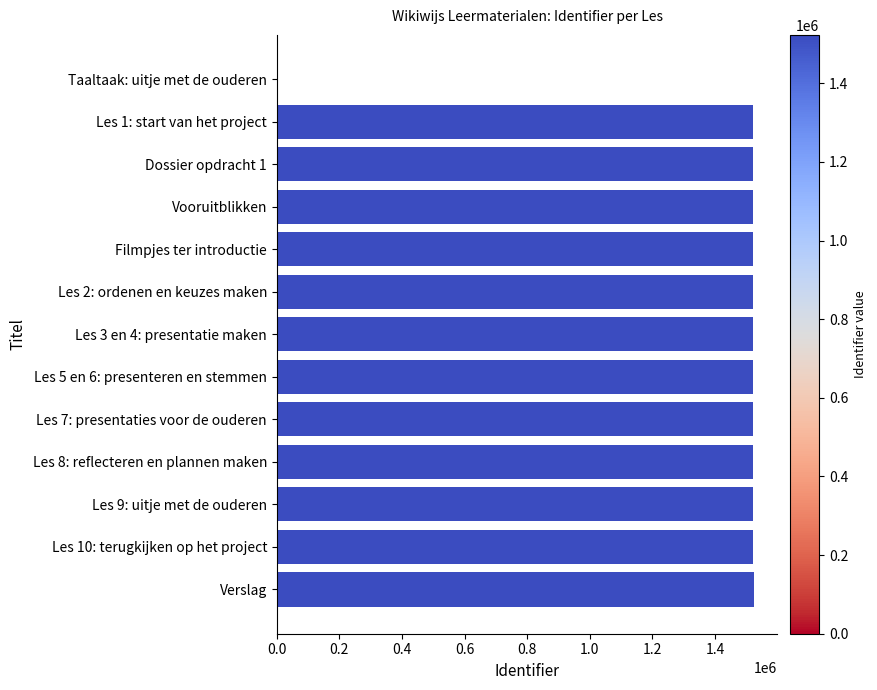

What is the sum of all values?

18253285